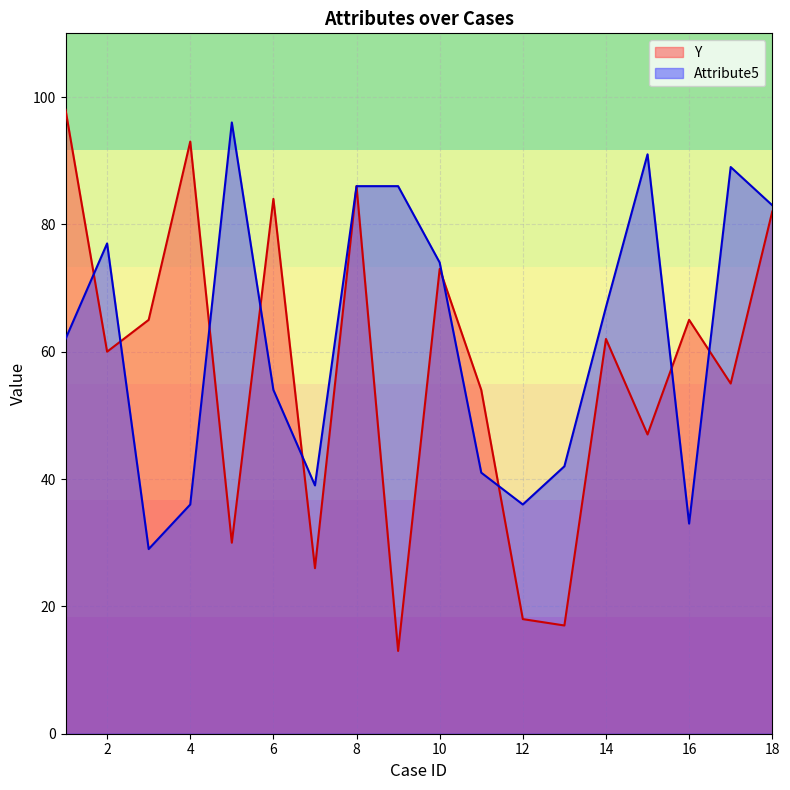

The value of Y at 8 is 86. True or false?

True